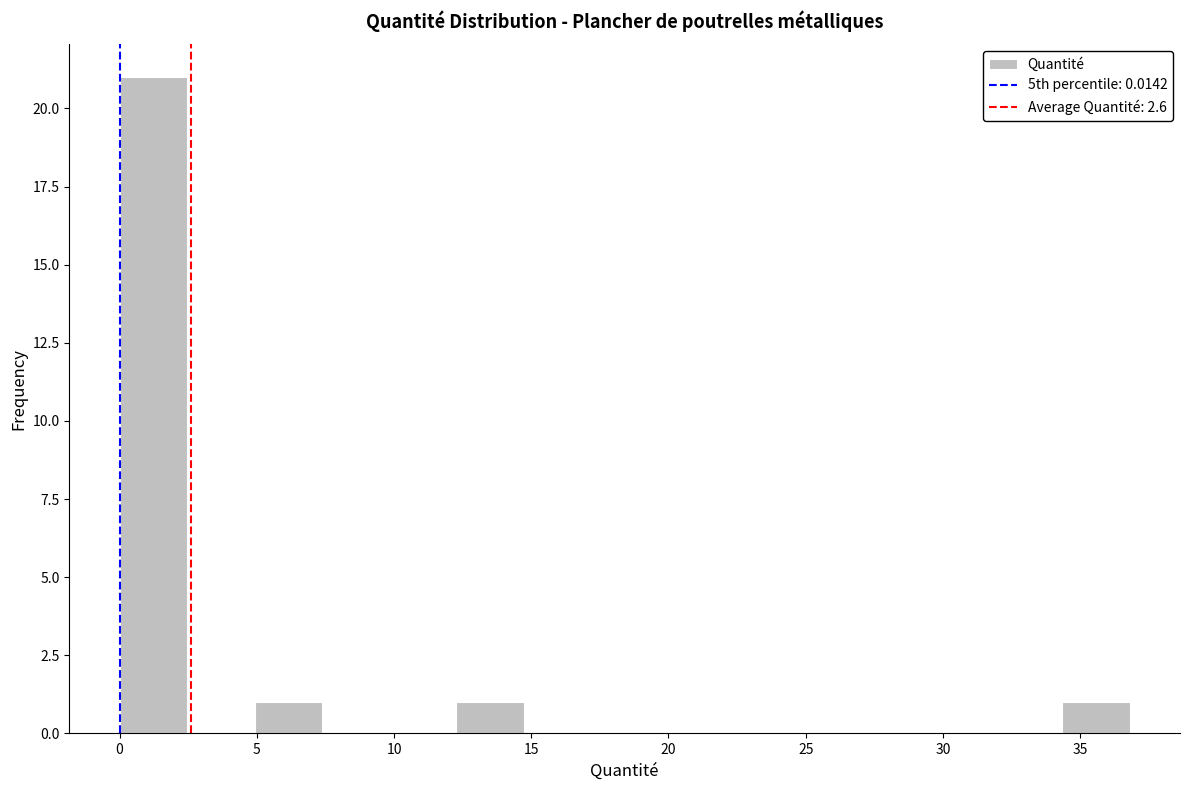

Reading left to right, list every bar in this chart as the range it spans on the x-axis followed by its height. Neither the bar edges nor the heights are printed on the chart, so give them approximately, as read against the axes.

0.0 to 2.5: 21
2.5 to 5.0: 0
5.0 to 7.5: 1
7.5 to 10.0: 0
10.0 to 12.5: 0
12.5 to 14.5: 1
14.5 to 17.0: 0
17.0 to 19.5: 0
19.5 to 22.0: 0
22.0 to 24.5: 0
24.5 to 27.0: 0
27.0 to 29.5: 0
29.5 to 32.0: 0
32.0 to 34.5: 0
34.5 to 37.0: 1